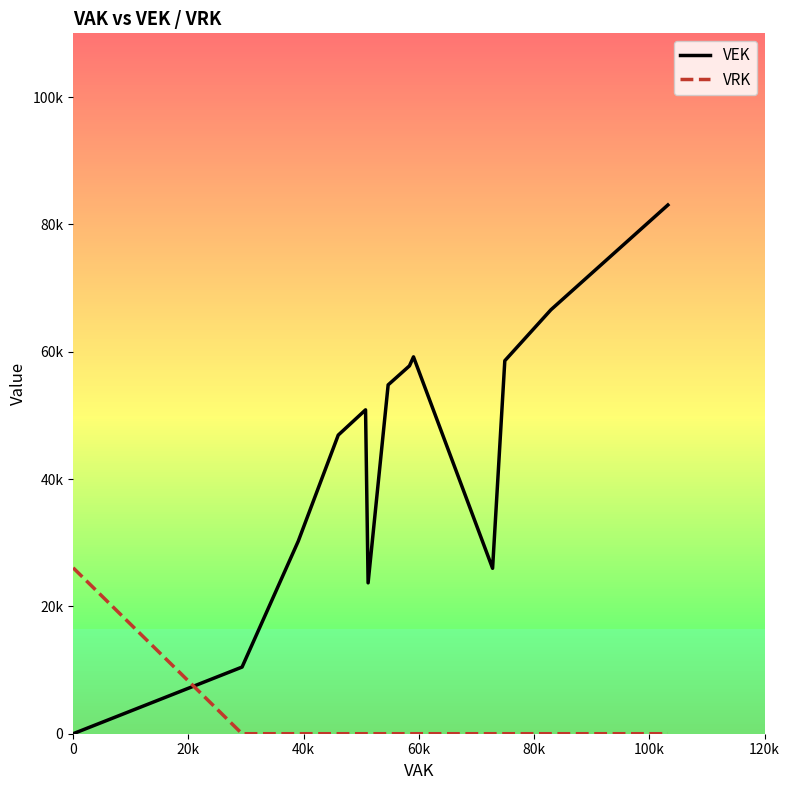

At 0, list the series in order from largest to smallest.

VRK, VEK